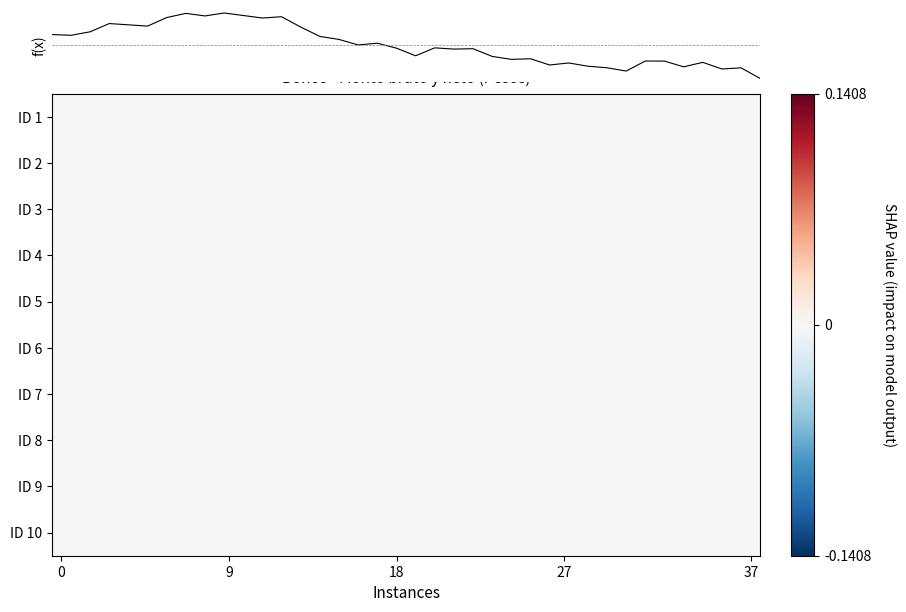

Which series has the widest spread of values?

f(x)